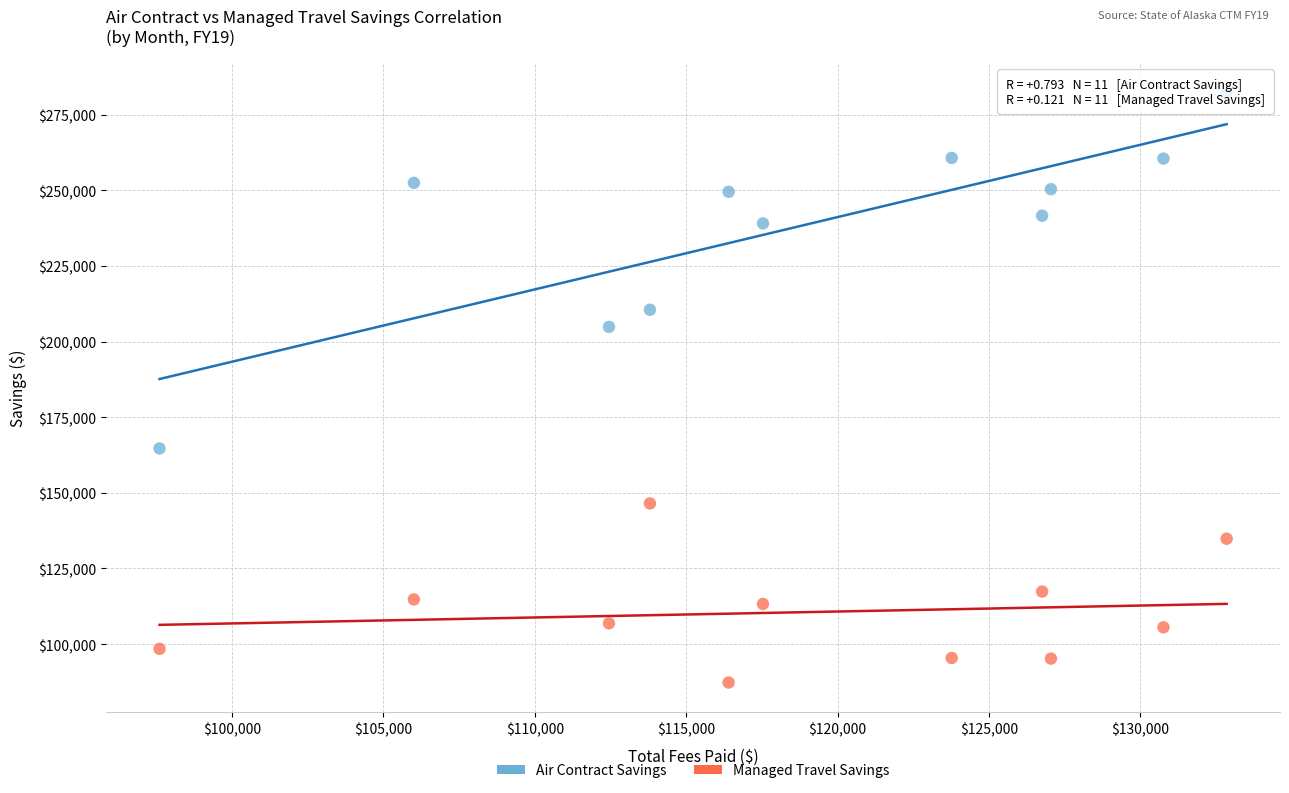

Across all data points, what is the range of Y values (max minus min)?

195108.9